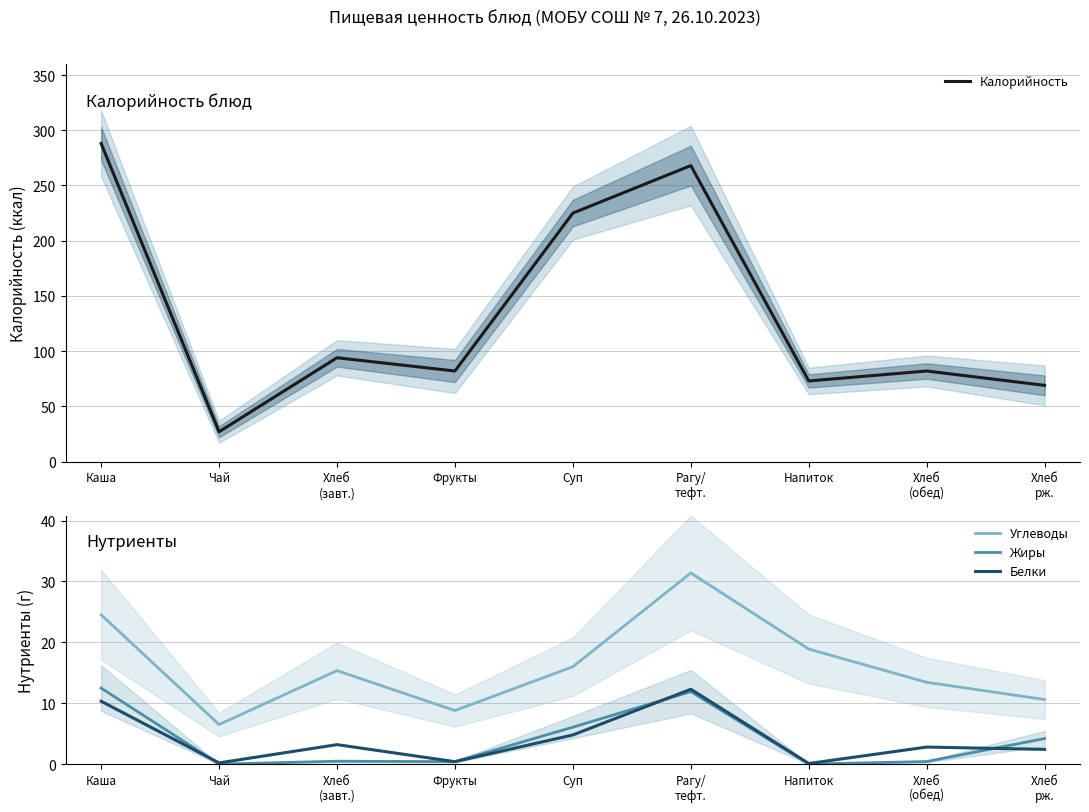

What is the label of the 8th point from the left?

Хлеб
(обед)